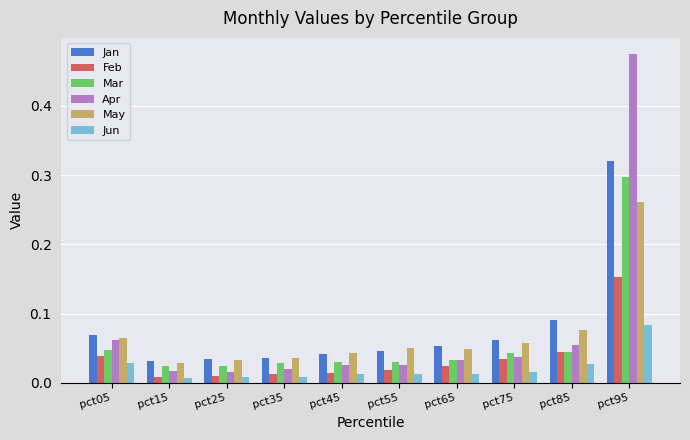

What are all the series names shown in the legend?

Jan, Feb, Mar, Apr, May, Jun